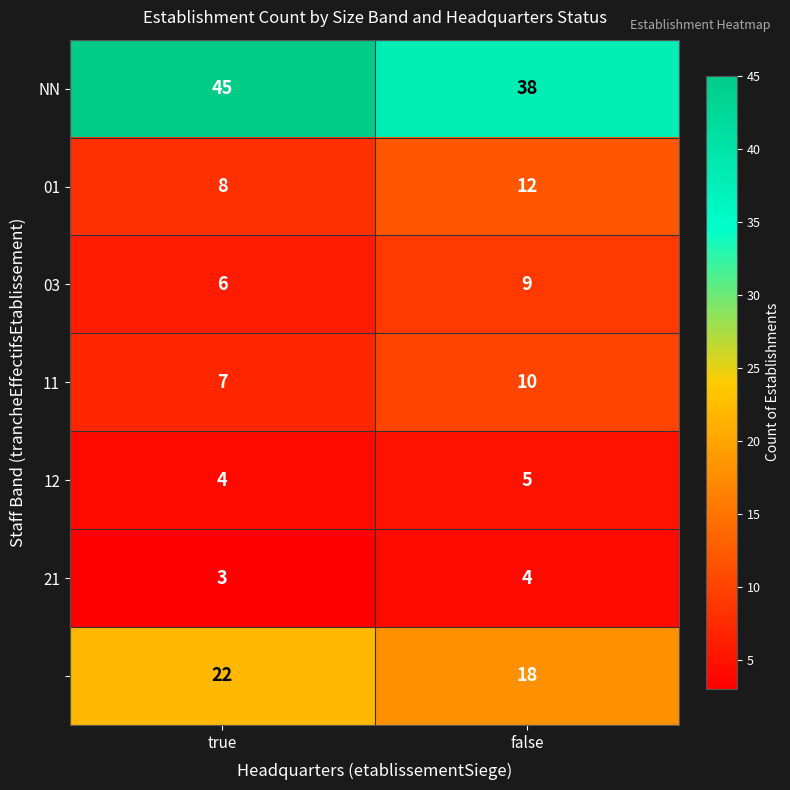

What is the total value across all series at true?

95